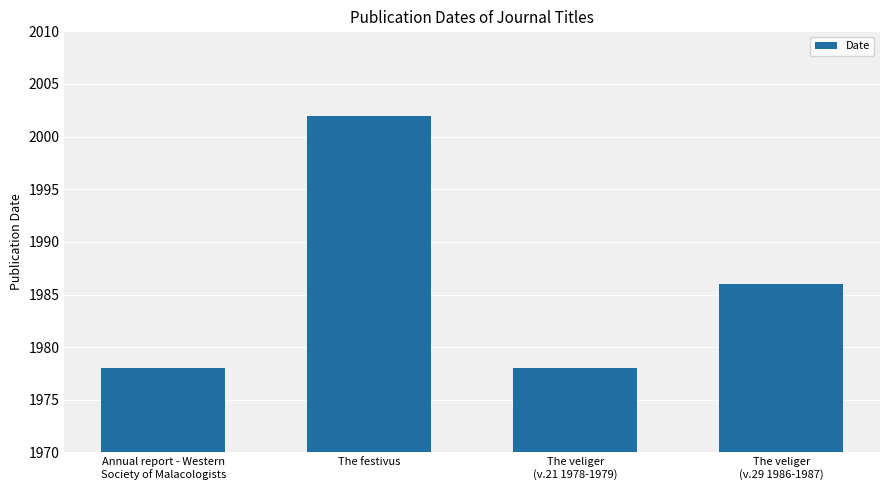

Reading left to right, transcribe all the data shown in this chart.

Annual report - Western
Society of Malacologists=1978	The festivus=2002	The veliger
(v.21 1978-1979)=1978	The veliger
(v.29 1986-1987)=1986